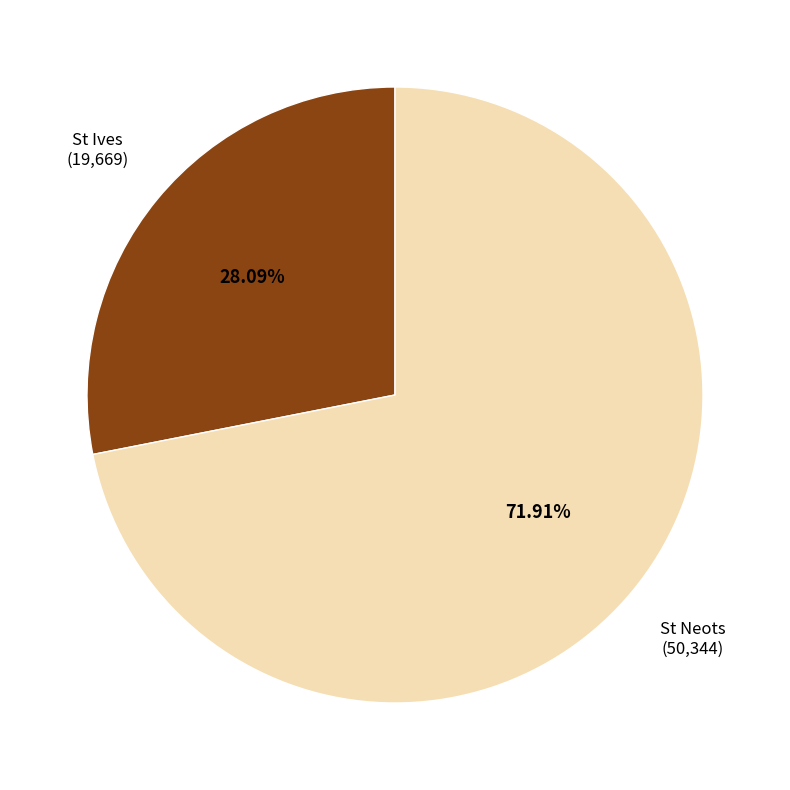

Is it true that St Ives is 28% of the pie?

True